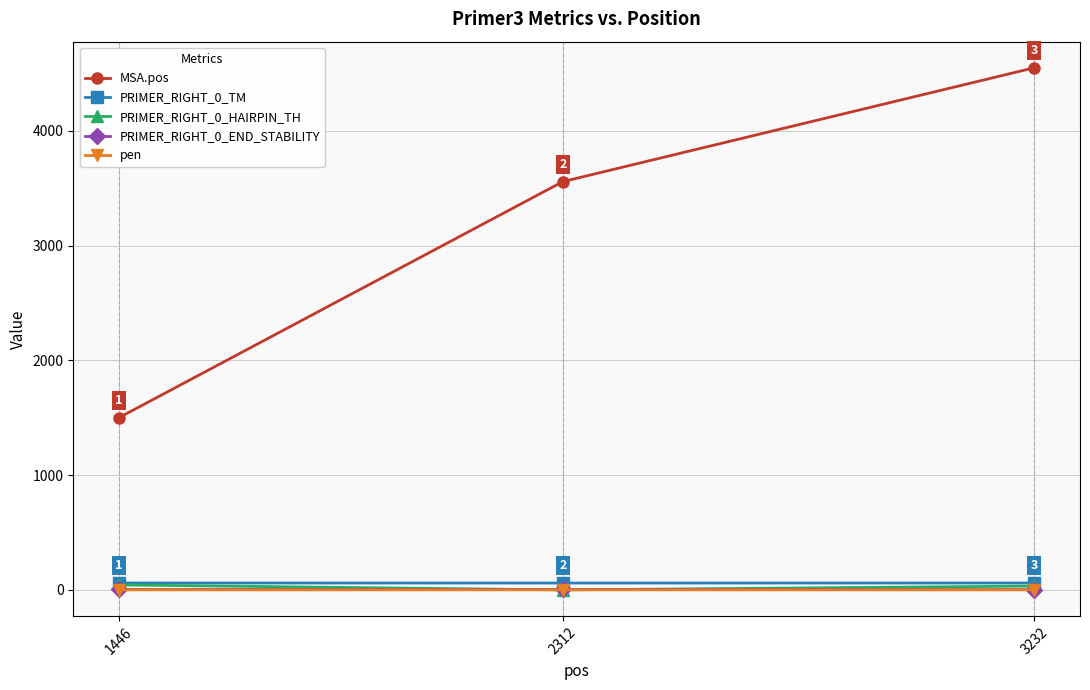

What is the value of the MSA.pos point at the 2nd from the left?

3557.0